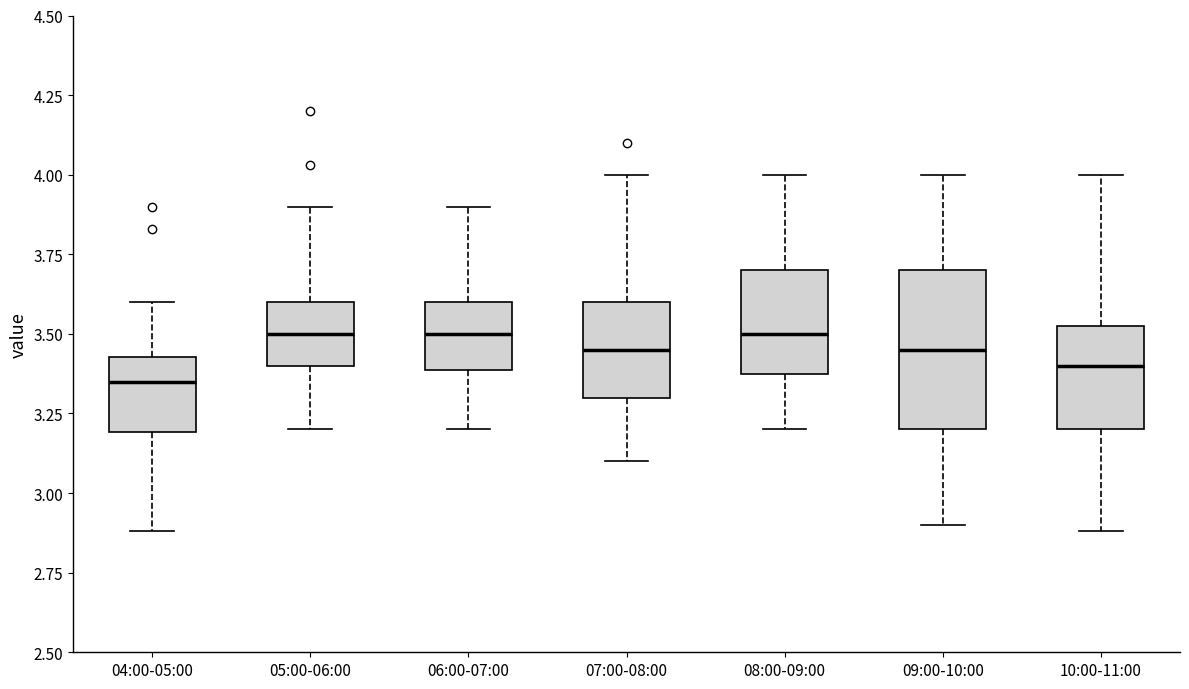

Reading left to right, read every box against the y-axis: the position of its median line, the range the box covers, and the ends of its whiskers. The values are not printed on the chart, so give them approximately, as read against the axis.

04:00-05:00: median 3.35, box 3.20 to 3.45, whiskers 2.90 to 3.60
05:00-06:00: median 3.50, box 3.40 to 3.60, whiskers 3.20 to 3.90
06:00-07:00: median 3.50, box 3.40 to 3.60, whiskers 3.20 to 3.90
07:00-08:00: median 3.45, box 3.30 to 3.60, whiskers 3.10 to 4.00
08:00-09:00: median 3.50, box 3.40 to 3.70, whiskers 3.20 to 4.00
09:00-10:00: median 3.45, box 3.20 to 3.70, whiskers 2.90 to 4.00
10:00-11:00: median 3.40, box 3.20 to 3.55, whiskers 2.90 to 4.00